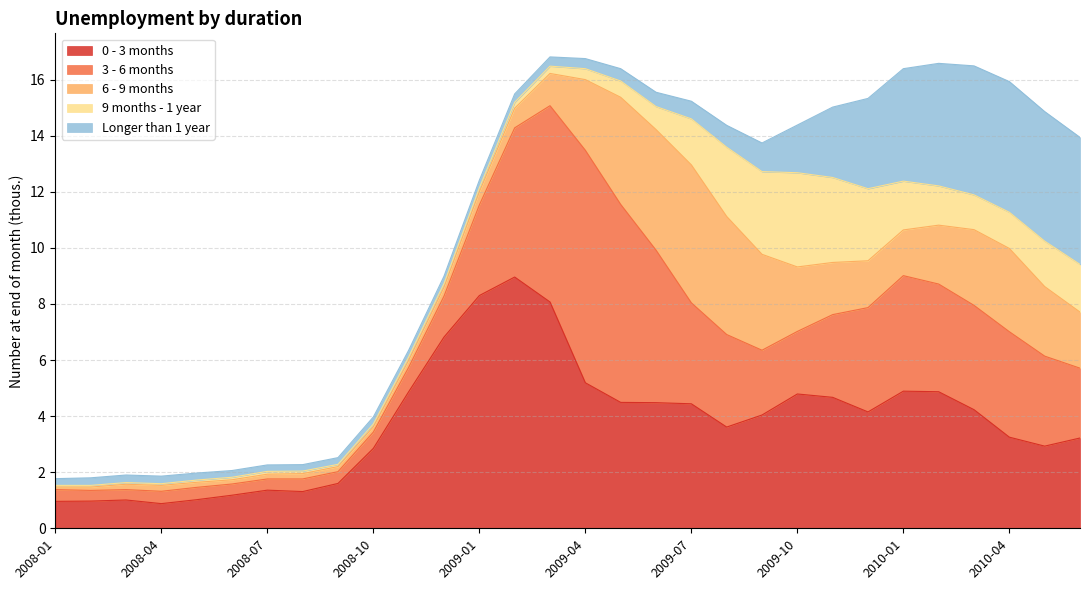

What is the difference between the maximum and minimum values in the 9 months - 1 year series?

3.3